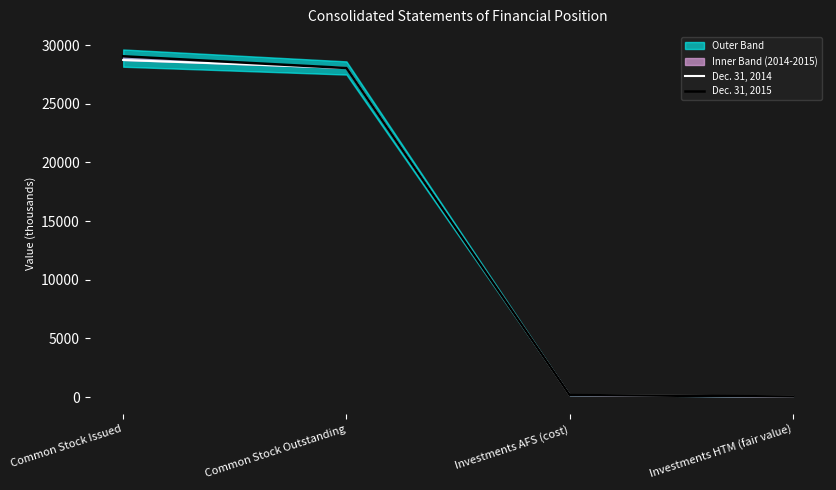

At how many categories does at least one series exceed 5817?

2